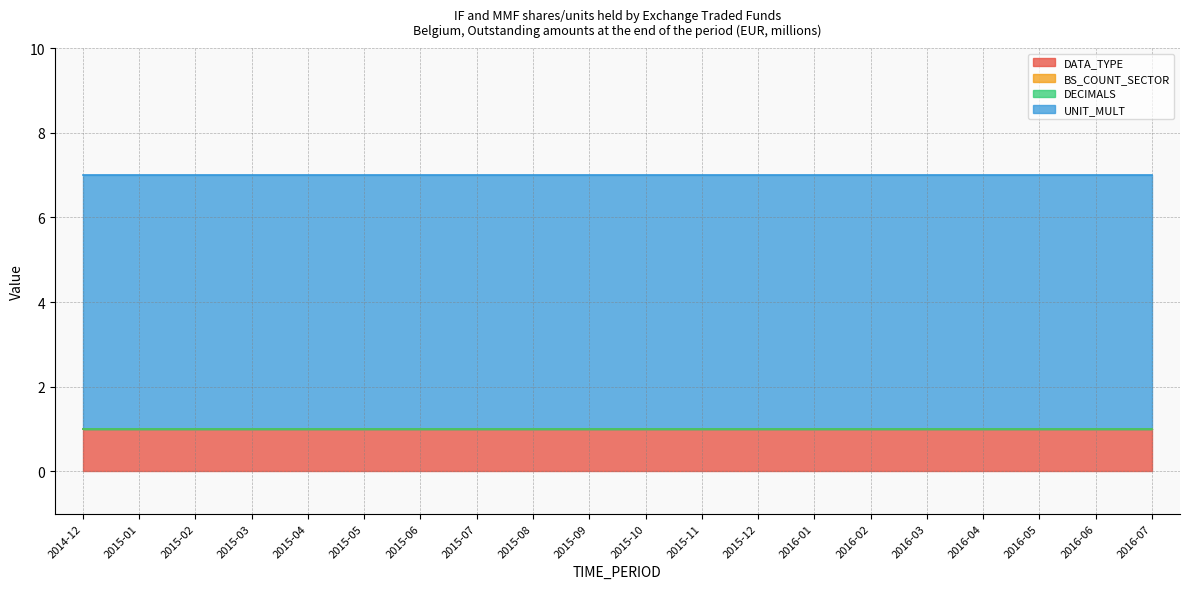

How many series are shown in this chart?

4